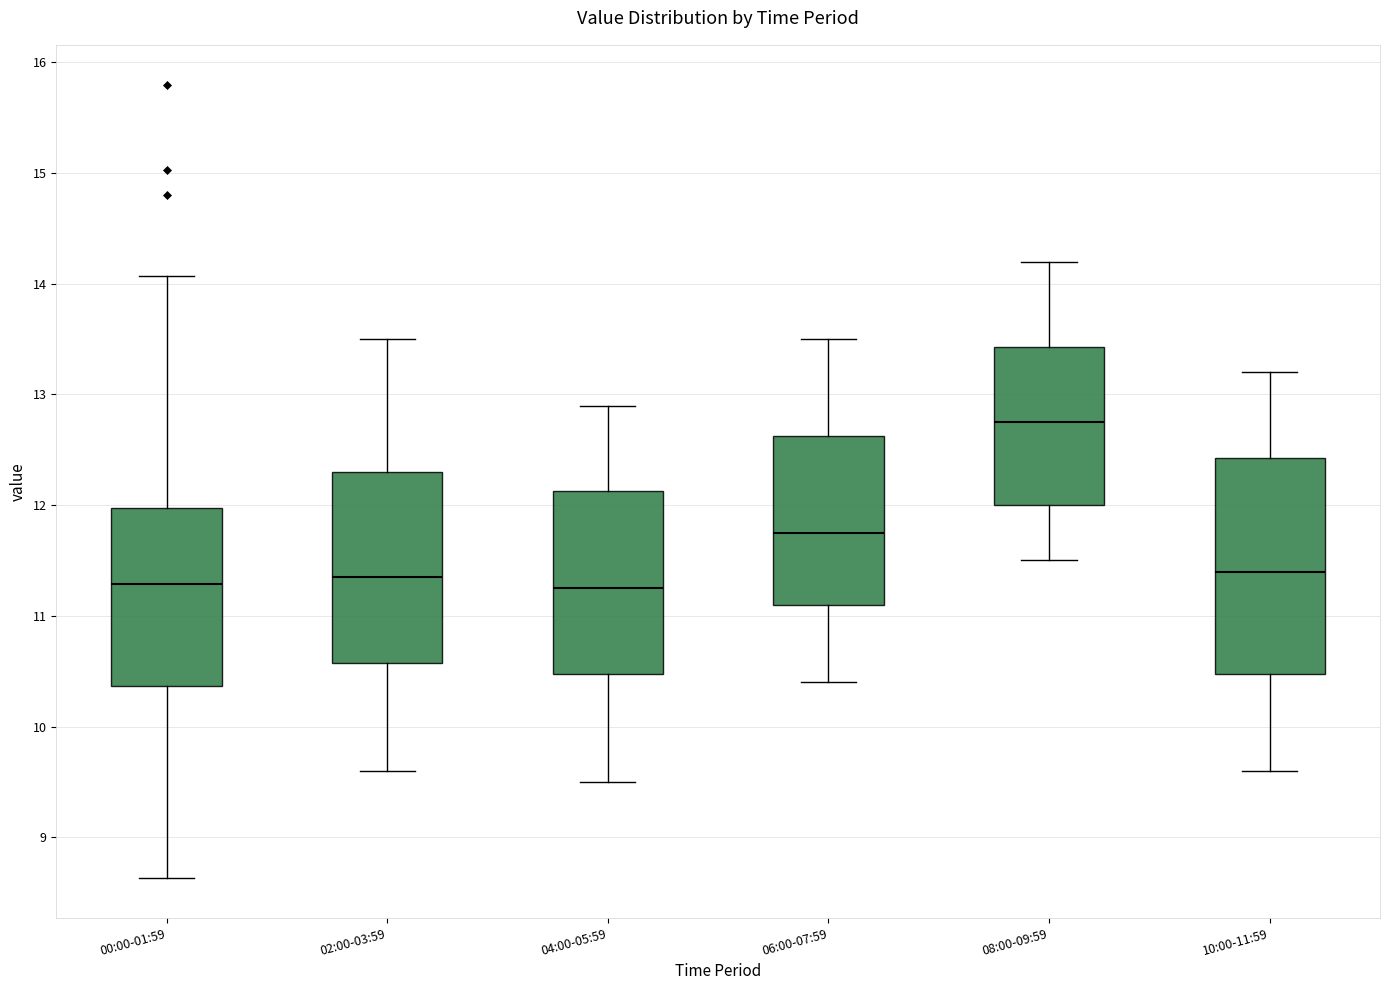

Reading left to right, read every box against the y-axis: the position of its median line, the range the box covers, and the ends of its whiskers. The values are not printed on the chart, so give them approximately, as read against the axis.

00:00-01:59: median 11.3, box 10.4 to 12.0, whiskers 8.6 to 14.1
02:00-03:59: median 11.4, box 10.6 to 12.3, whiskers 9.6 to 13.5
04:00-05:59: median 11.3, box 10.5 to 12.1, whiskers 9.5 to 12.9
06:00-07:59: median 11.8, box 11.1 to 12.6, whiskers 10.4 to 13.5
08:00-09:59: median 12.8, box 12.0 to 13.4, whiskers 11.5 to 14.2
10:00-11:59: median 11.4, box 10.5 to 12.4, whiskers 9.6 to 13.2